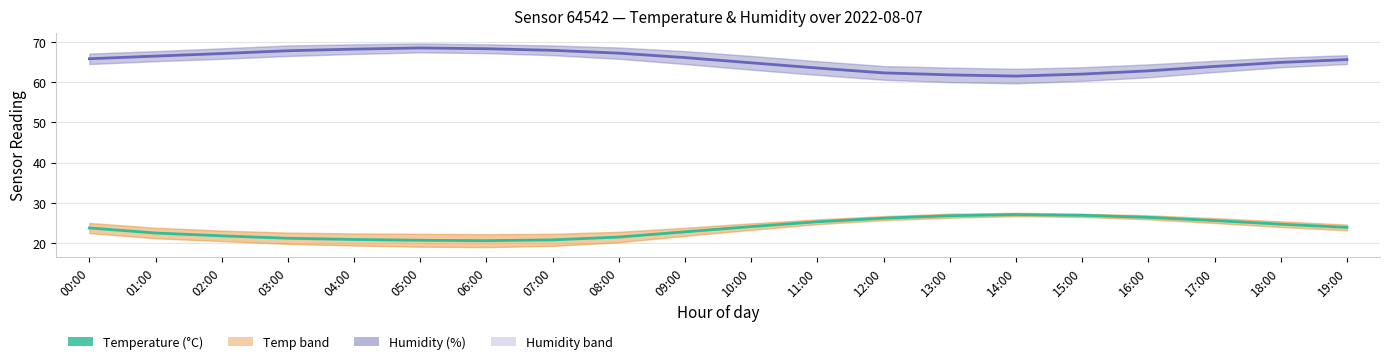

What is the difference between the highest and lowest values at 10:00?

40.7